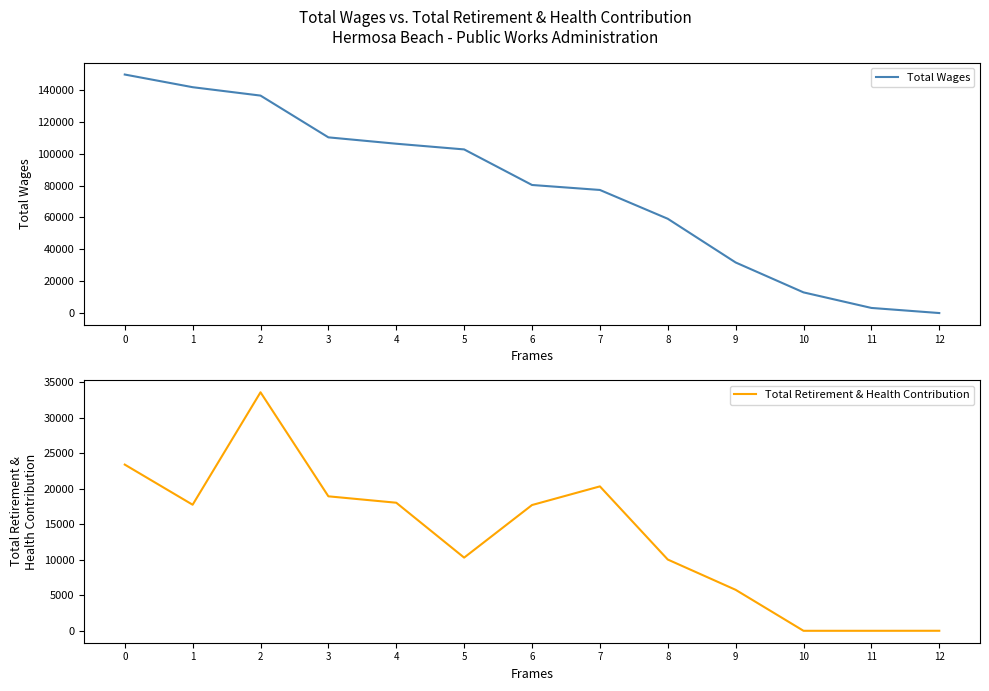

What is the difference between the highest and lowest values at 11?

3384